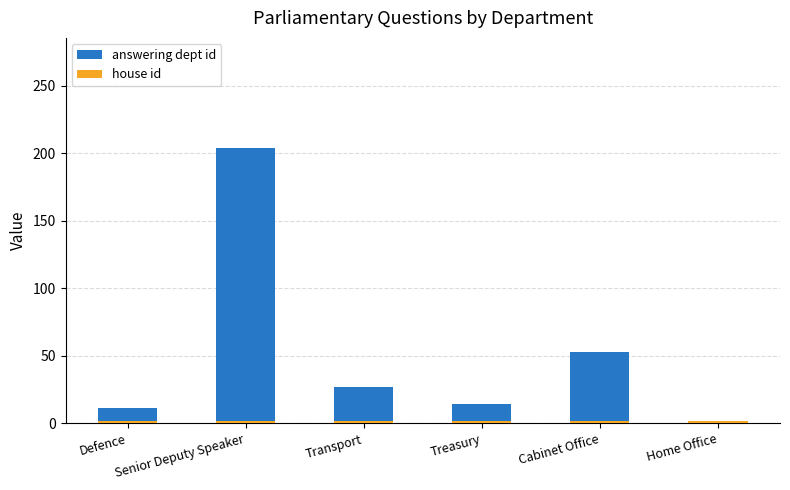

Count the number of categories in the chart.

6